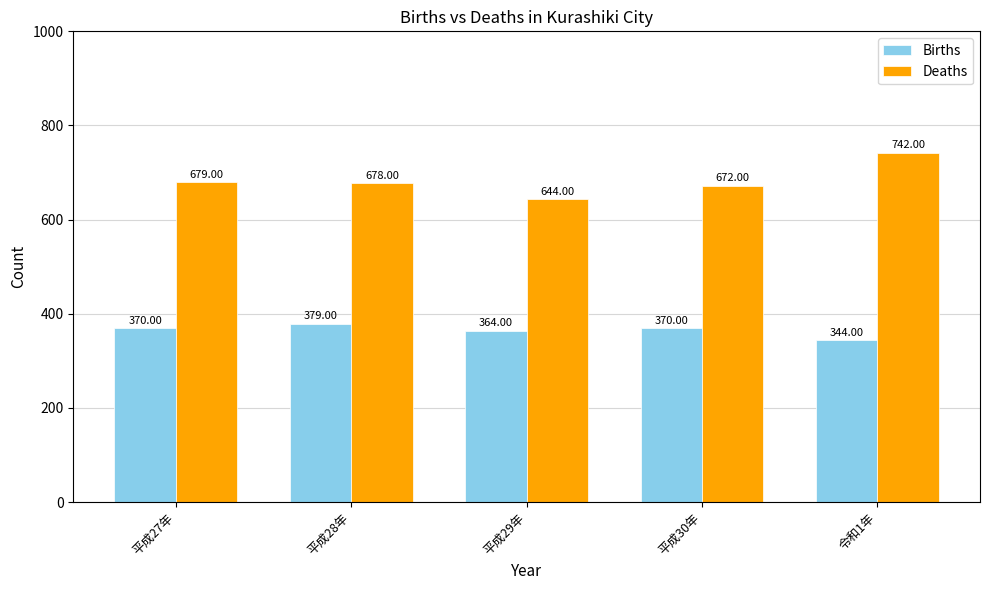

What is the average value of the Births series?

365